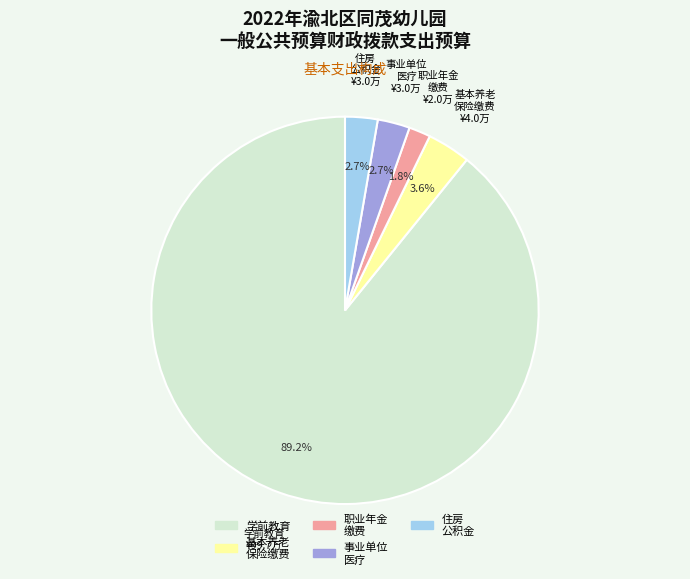

What portion of the pie excludes 职业年金 缴费?

98.2%